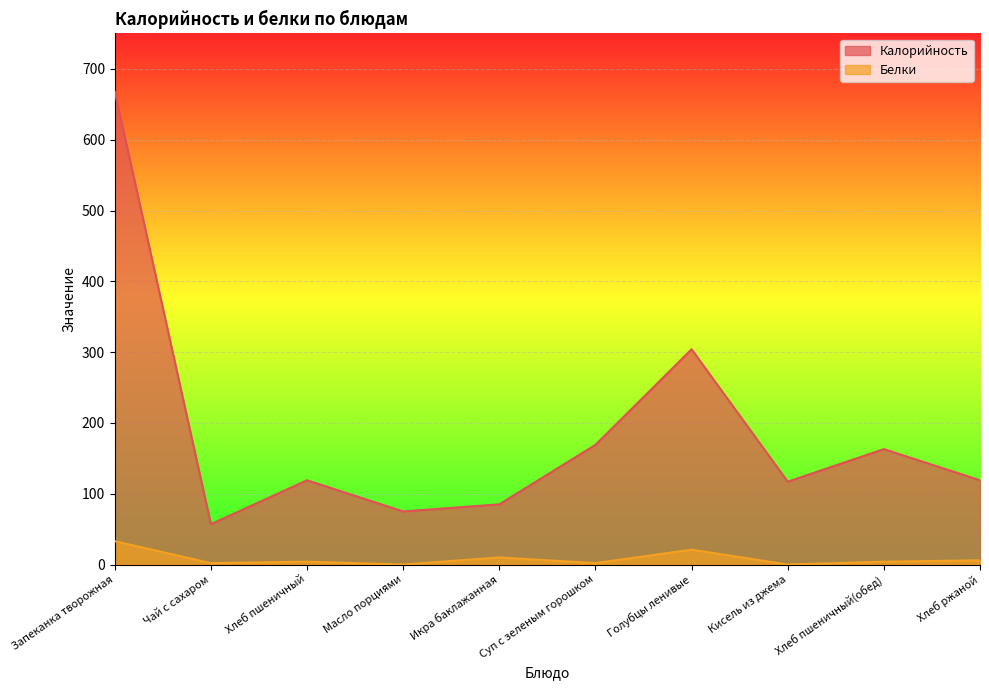

What is the label of the 2nd point from the left?

Чай с сахаром